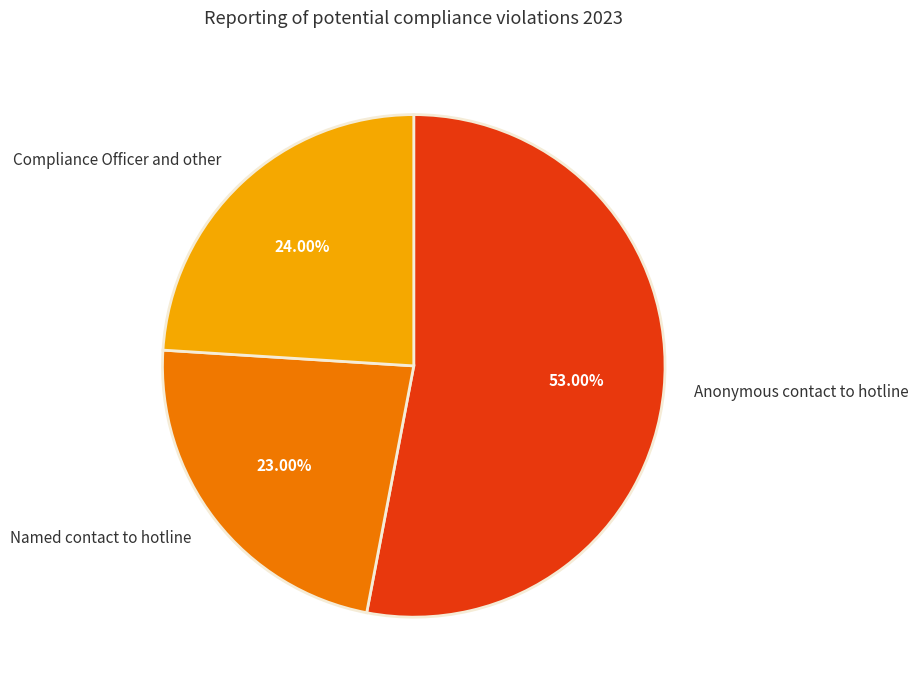

Does Anonymous contact to hotline account for over 50% of the chart?

Yes